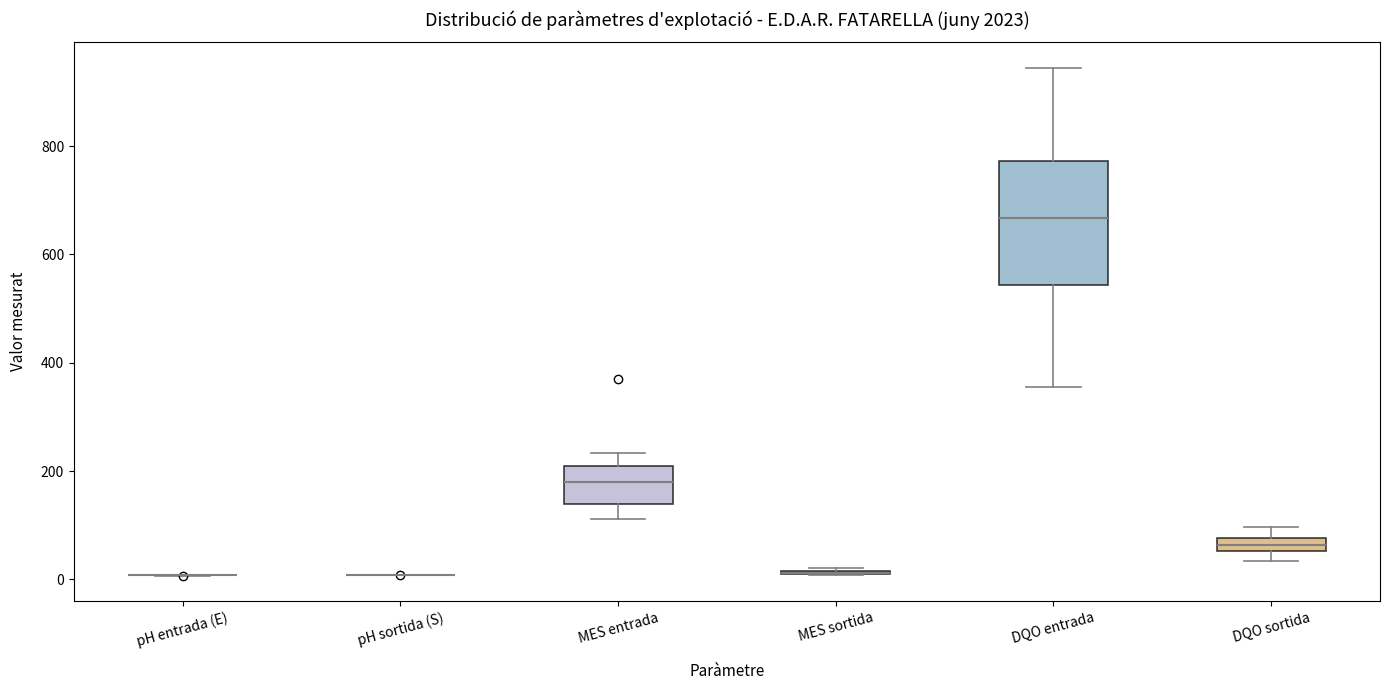

Which box is the tallest, from its lower edge to its upper edge?

DQO entrada